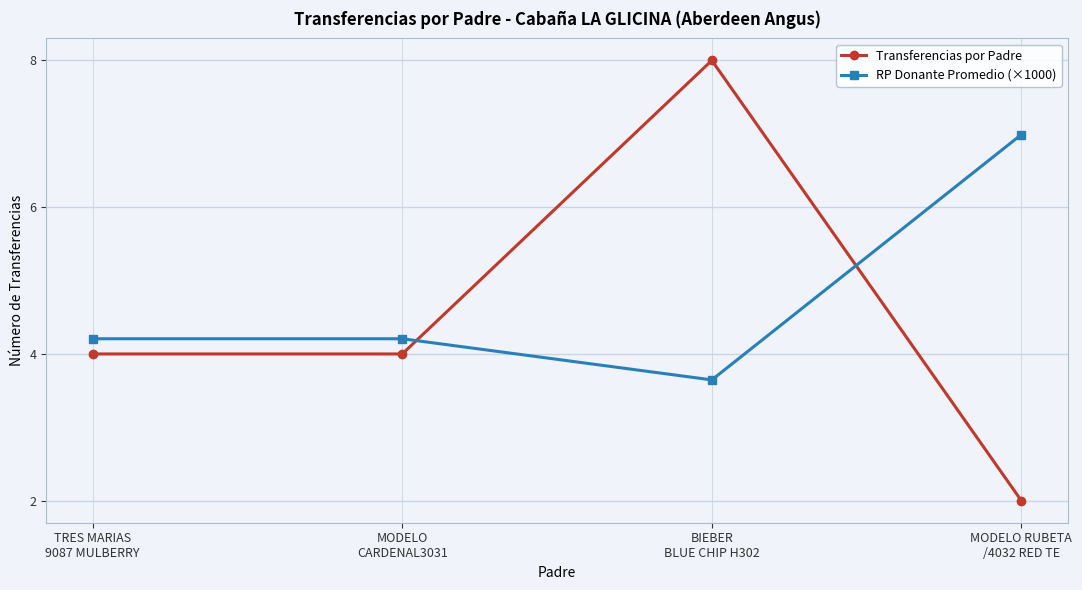

Reading right to left, list all the values displayed in this chart.

Transferencias por Padre: MODELO RUBETA
/4032 RED TE=2.0	BIEBER
BLUE CHIP H302=8.0	MODELO
CARDENAL3031=4.0	TRES MARIAS
9087 MULBERRY=4.0
RP Donante Promedio (×1000): MODELO RUBETA
/4032 RED TE=7.0	BIEBER
BLUE CHIP H302=3.6	MODELO
CARDENAL3031=4.2	TRES MARIAS
9087 MULBERRY=4.2